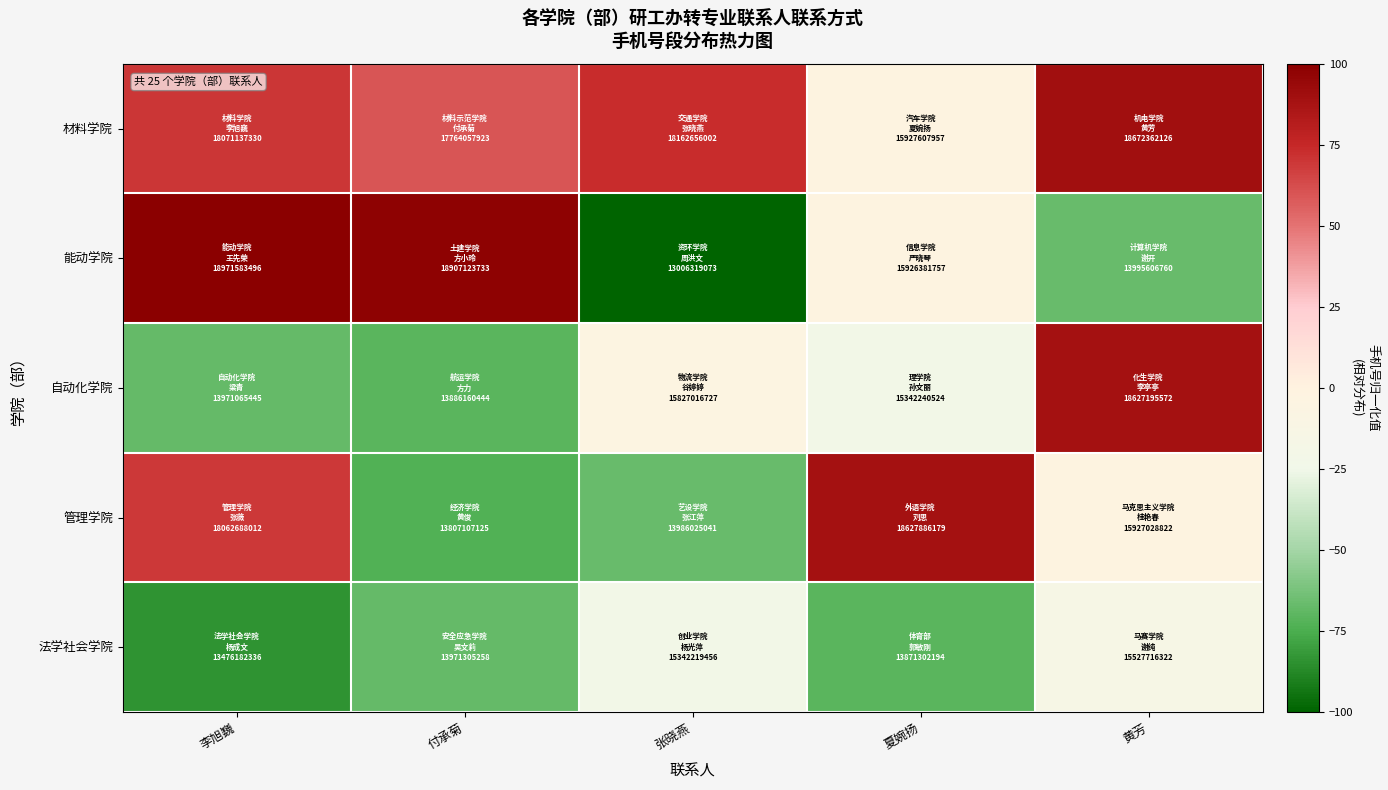

Reading left to right, what are all the values shown in this chart?

材料学院: 李旭巍=69.8	付承菊=59.5	张晓燕=72.9	夏婉扬=-2.1	黄芳=90.0
能动学院: 李旭巍=100.0	付承菊=97.8	张晓燕=-100.0	夏婉扬=-2.1	黄芳=-66.8
自动化学院: 李旭巍=-67.7	付承菊=-70.5	张晓燕=-5.4	夏婉扬=-21.7	黄芳=88.5
管理学院: 李旭巍=69.5	付承菊=-73.2	张晓燕=-67.2	夏婉扬=88.5	黄芳=-2.1
法学社会学院: 李旭巍=-84.2	付承菊=-67.6	张晓燕=-21.7	夏婉扬=-71.0	黄芳=-15.5